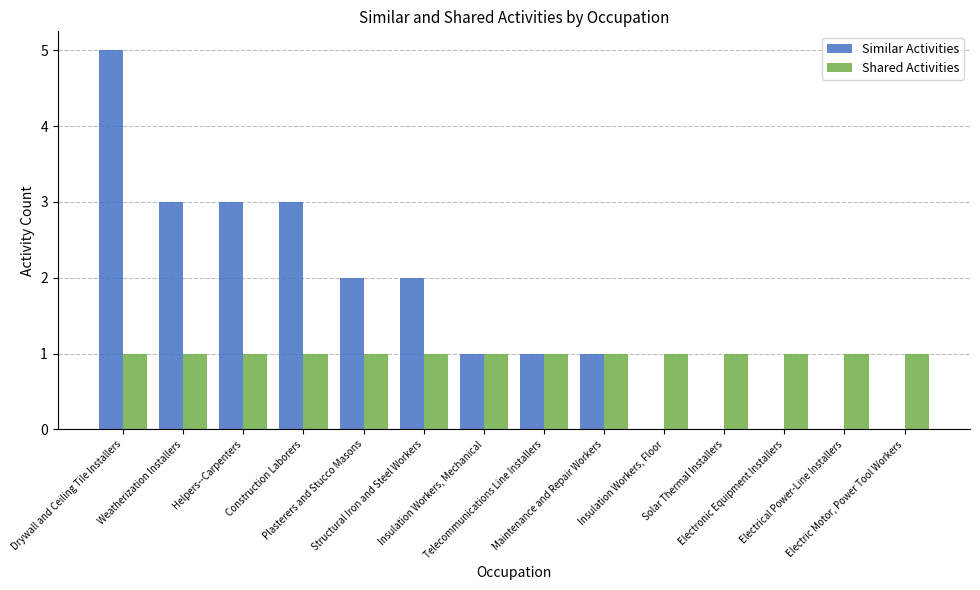

What is the highest value of the Similar Activities series?

5